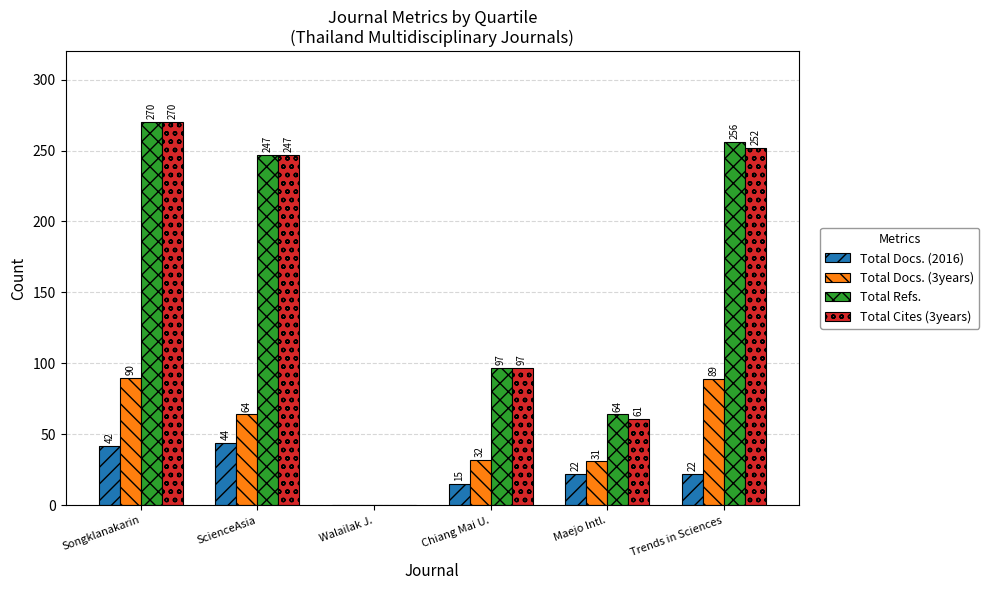

At which label is Total Docs. (3years) closest to 45?

Chiang Mai U.